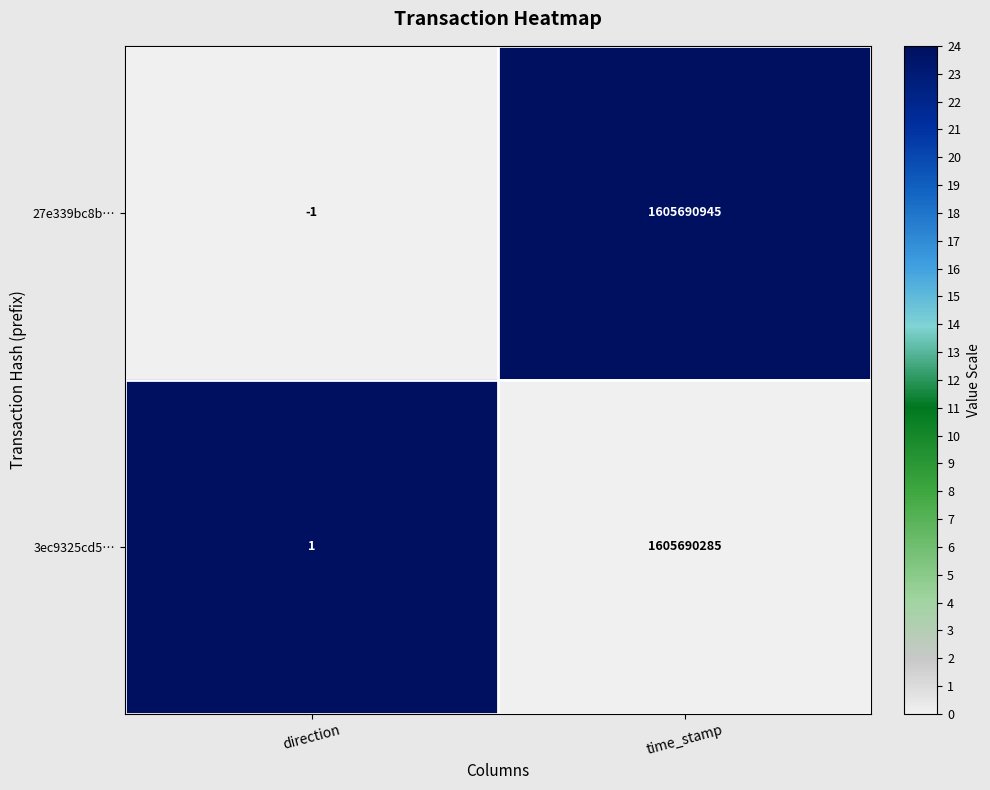

What is the difference between the highest and lowest values at direction?

2